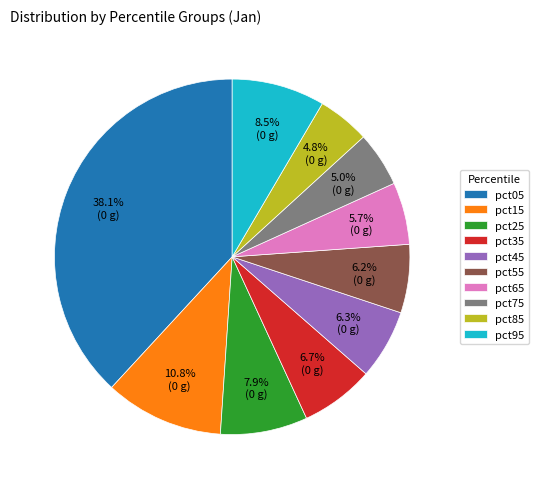

How many segments does this pie chart have?

10